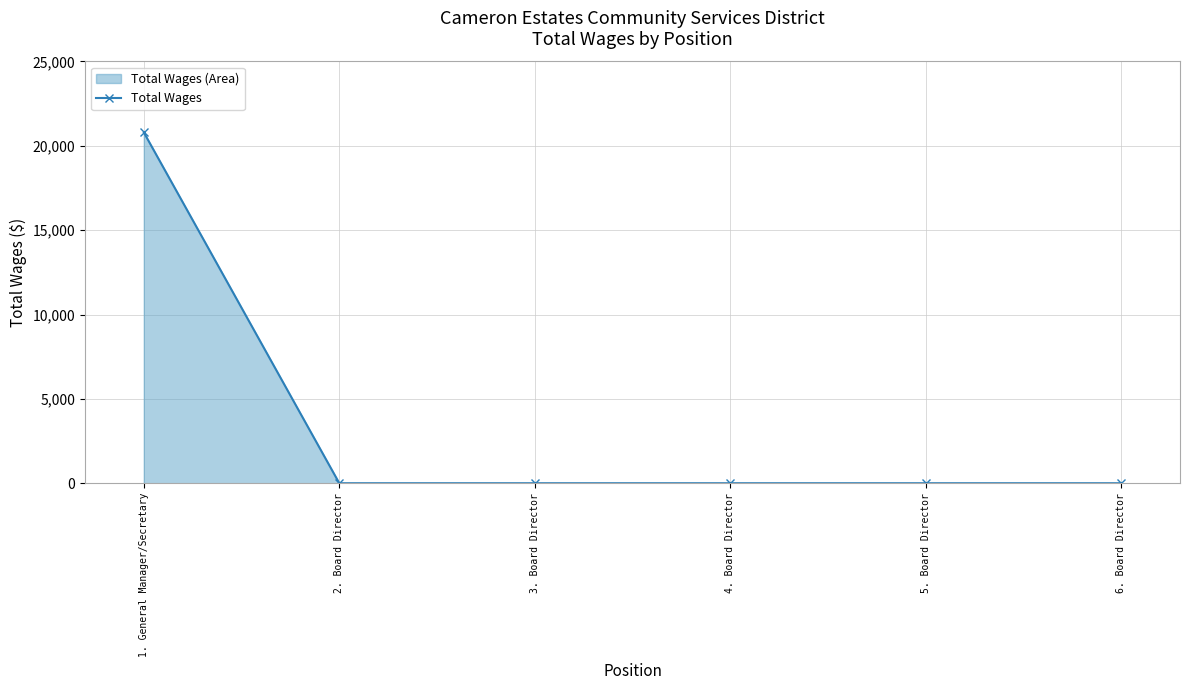

How many values are above zero?

1